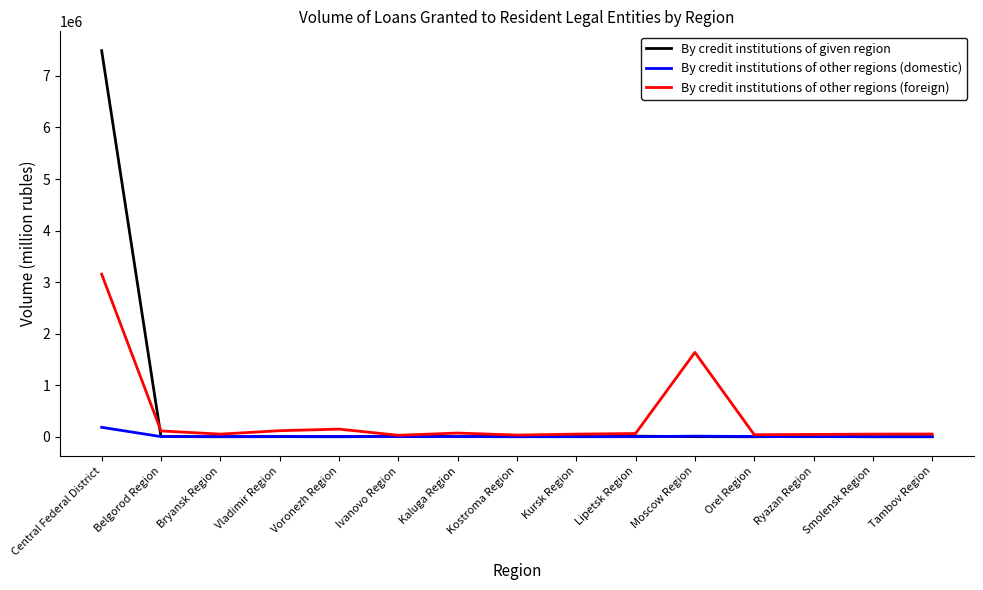

What are all the series names shown in the legend?

By credit institutions of given region, By credit institutions of other regions (domestic), By credit institutions of other regions (foreign)